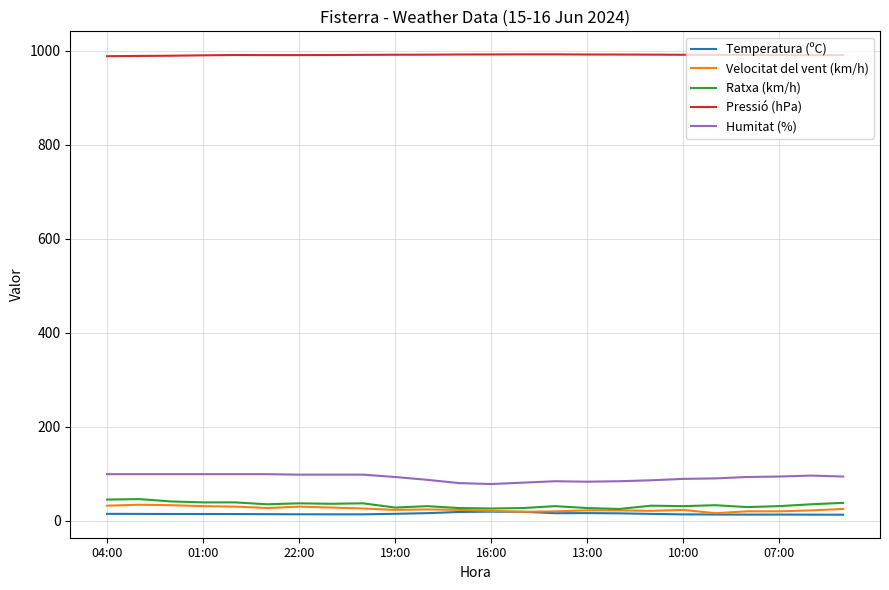

True or false: Humitat (%) and Ratxa (km/h) intersect in this chart.

False